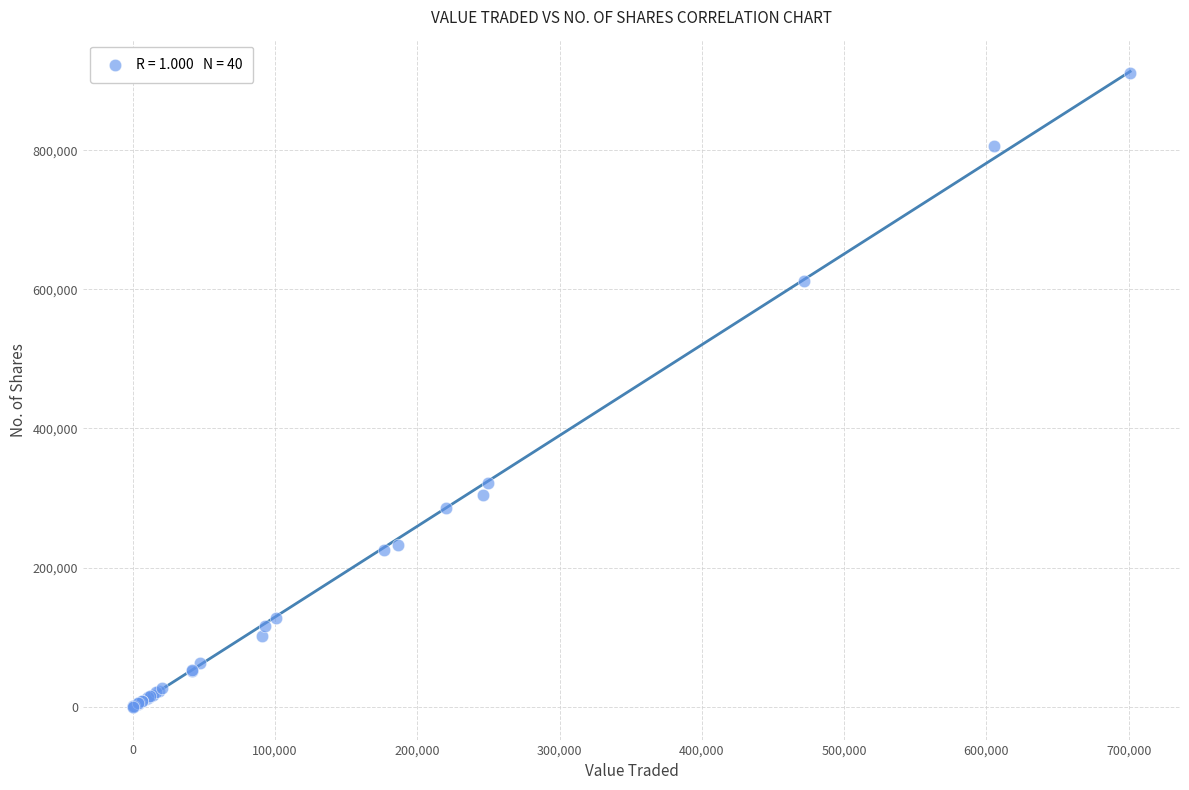

What Y value in the scatter plot is closest to 455165?

321750